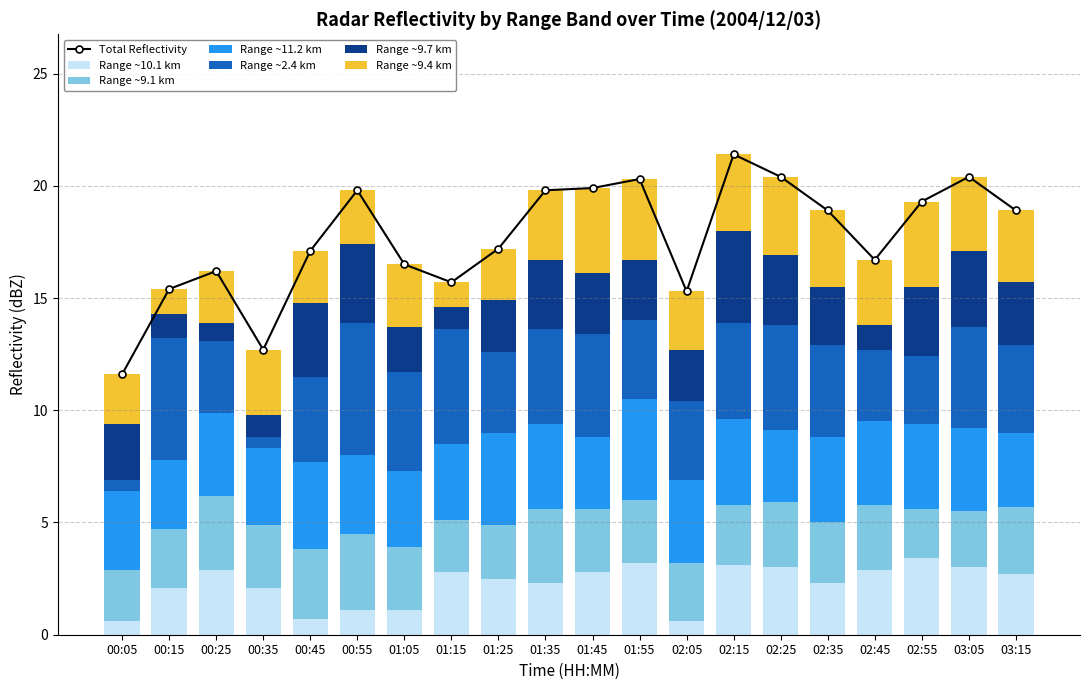

The value of Range ~9.4 km at 00:25 is 1.4. True or false?

False